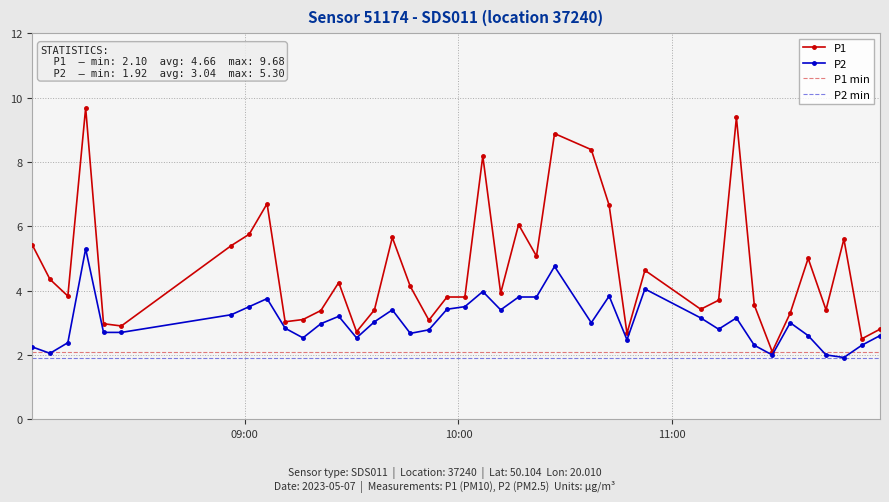

True or false: P1 has more than 0 points higher than both neighbors.

True